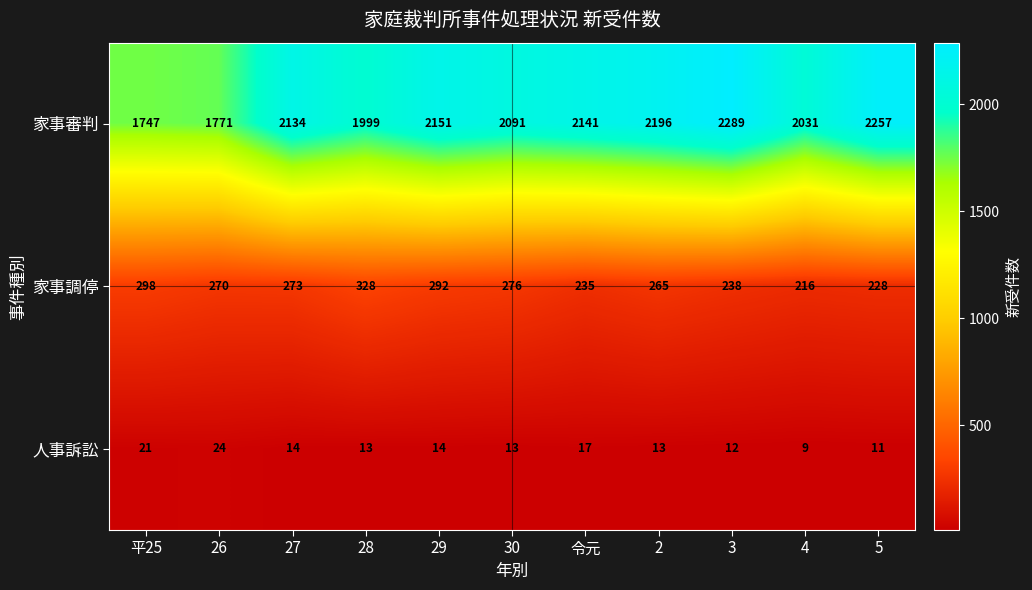

Which series changed the most between 27 and 4?

家事審判